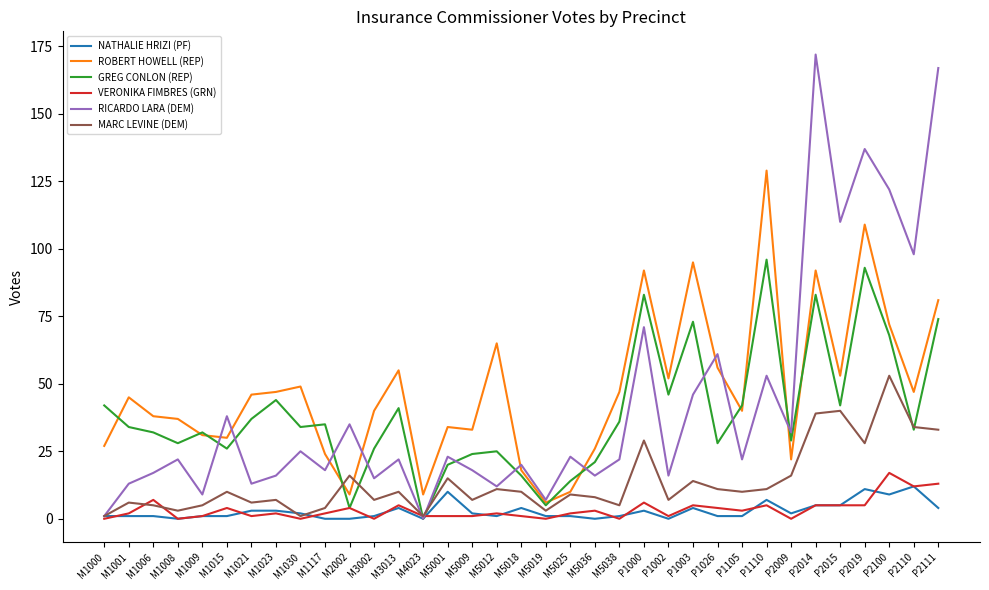

Does the chart have visible grid lines?

No